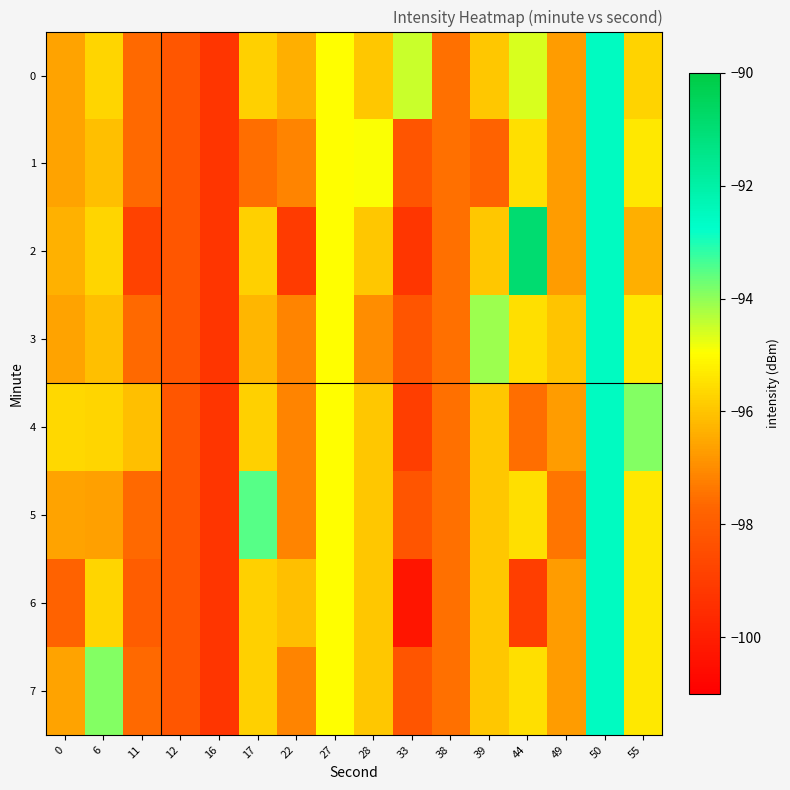

How many distinct data groups are displayed?

8